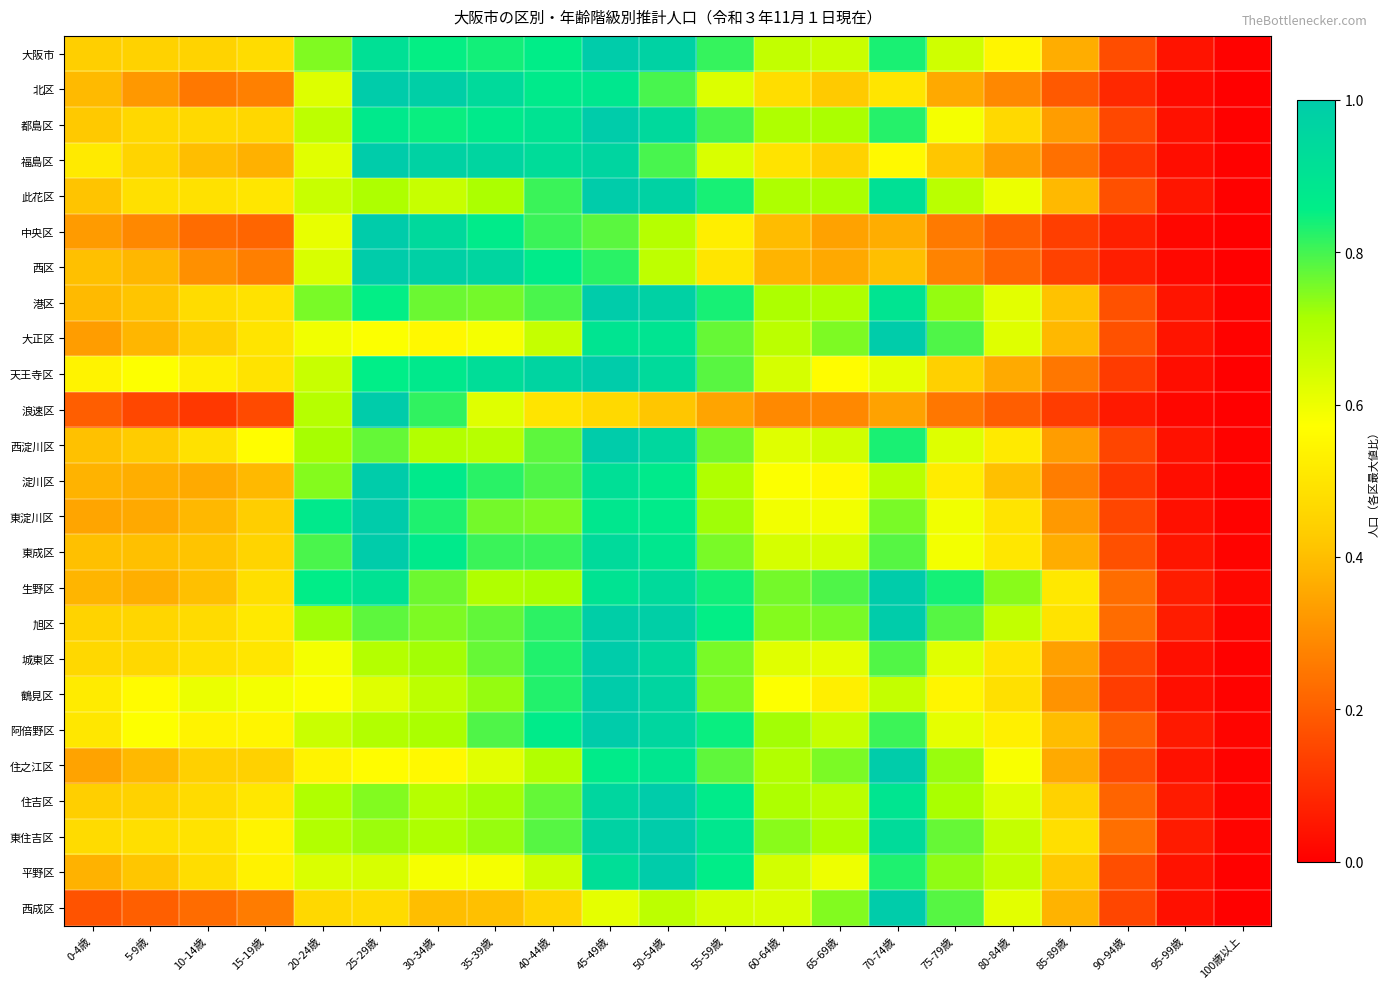

Reading left to right, extract all data points from this chart.

大阪市: 0-4歳=0.4	5-9歳=0.4	10-14歳=0.5	15-19歳=0.5	20-24歳=0.7	25-29歳=0.9	30-34歳=0.9	35-39歳=0.8	40-44歳=0.9	45-49歳=1.0	50-54歳=1.0	55-59歳=0.8	60-64歳=0.7	65-69歳=0.7	70-74歳=0.8	75-79歳=0.7	80-84歳=0.5	85-89歳=0.4	90-94歳=0.2	95-99歳=0.0	100歳以上=0.0
北区: 0-4歳=0.4	5-9歳=0.3	10-14歳=0.3	15-19歳=0.3	20-24歳=0.6	25-29歳=1.0	30-34歳=1.0	35-39歳=0.9	40-44歳=0.9	45-49歳=0.9	50-54歳=0.8	55-59歳=0.6	60-64歳=0.5	65-69歳=0.4	70-74歳=0.5	75-79歳=0.4	80-84歳=0.3	85-89歳=0.2	90-94歳=0.1	95-99歳=0.0	100歳以上=0.0
都島区: 0-4歳=0.4	5-9歳=0.5	10-14歳=0.5	15-19歳=0.5	20-24歳=0.7	25-29歳=0.9	30-34歳=0.8	35-39歳=0.9	40-44歳=0.9	45-49歳=1.0	50-54歳=0.9	55-59歳=0.8	60-64歳=0.7	65-69歳=0.7	70-74歳=0.8	75-79歳=0.6	80-84歳=0.5	85-89歳=0.3	90-94歳=0.2	95-99歳=0.0	100歳以上=0.0
福島区: 0-4歳=0.5	5-9歳=0.5	10-14歳=0.4	15-19歳=0.4	20-24歳=0.6	25-29歳=1.0	30-34歳=1.0	35-39歳=1.0	40-44歳=0.9	45-49歳=1.0	50-54歳=0.8	55-59歳=0.6	60-64歳=0.5	65-69歳=0.4	70-74歳=0.6	75-79歳=0.4	80-84歳=0.3	85-89歳=0.2	90-94歳=0.1	95-99歳=0.0	100歳以上=0.0
此花区: 0-4歳=0.4	5-9歳=0.5	10-14歳=0.5	15-19歳=0.5	20-24歳=0.7	25-29歳=0.7	30-34歳=0.7	35-39歳=0.7	40-44歳=0.8	45-49歳=1.0	50-54歳=1.0	55-59歳=0.8	60-64歳=0.7	65-69歳=0.7	70-74歳=0.9	75-79歳=0.7	80-84歳=0.6	85-89歳=0.4	90-94歳=0.2	95-99歳=0.0	100歳以上=0.0
中央区: 0-4歳=0.3	5-9歳=0.3	10-14歳=0.2	15-19歳=0.2	20-24歳=0.6	25-29歳=1.0	30-34歳=0.9	35-39歳=0.9	40-44歳=0.8	45-49歳=0.8	50-54歳=0.7	55-59歳=0.5	60-64歳=0.4	65-69歳=0.3	70-74歳=0.4	75-79歳=0.3	80-84歳=0.2	85-89歳=0.1	90-94歳=0.1	95-99歳=0.0	100歳以上=0.0
西区: 0-4歳=0.4	5-9歳=0.4	10-14歳=0.3	15-19歳=0.3	20-24歳=0.6	25-29歳=1.0	30-34歳=1.0	35-39歳=1.0	40-44歳=0.9	45-49歳=0.8	50-54歳=0.7	55-59歳=0.5	60-64歳=0.4	65-69歳=0.4	70-74歳=0.4	75-79歳=0.3	80-84歳=0.2	85-89歳=0.1	90-94歳=0.1	95-99歳=0.0	100歳以上=0.0
港区: 0-4歳=0.4	5-9歳=0.4	10-14歳=0.5	15-19歳=0.5	20-24歳=0.8	25-29歳=0.9	30-34歳=0.8	35-39歳=0.8	40-44歳=0.8	45-49歳=1.0	50-54歳=1.0	55-59歳=0.8	60-64歳=0.7	65-69歳=0.7	70-74歳=0.9	75-79歳=0.7	80-84歳=0.6	85-89歳=0.4	90-94歳=0.2	95-99歳=0.0	100歳以上=0.0
大正区: 0-4歳=0.3	5-9歳=0.4	10-14歳=0.4	15-19歳=0.5	20-24歳=0.6	25-29歳=0.6	30-34歳=0.6	35-39歳=0.6	40-44歳=0.7	45-49歳=0.9	50-54歳=0.9	55-59歳=0.8	60-64歳=0.7	65-69歳=0.8	70-74歳=1.0	75-79歳=0.8	80-84歳=0.6	85-89歳=0.4	90-94歳=0.2	95-99歳=0.0	100歳以上=0.0
天王寺区: 0-4歳=0.5	5-9歳=0.6	10-14歳=0.5	15-19歳=0.5	20-24歳=0.7	25-29歳=0.9	30-34歳=0.9	35-39歳=0.9	40-44歳=1.0	45-49歳=1.0	50-54歳=0.9	55-59歳=0.8	60-64歳=0.6	65-69歳=0.6	70-74歳=0.6	75-79歳=0.4	80-84歳=0.4	85-89歳=0.3	90-94歳=0.1	95-99歳=0.0	100歳以上=0.0
浪速区: 0-4歳=0.2	5-9歳=0.2	10-14歳=0.1	15-19歳=0.2	20-24歳=0.7	25-29歳=1.0	30-34歳=0.8	35-39歳=0.6	40-44歳=0.5	45-49歳=0.5	50-54歳=0.4	55-59歳=0.3	60-64歳=0.3	65-69歳=0.3	70-74歳=0.3	75-79歳=0.3	80-84歳=0.2	85-89歳=0.1	90-94歳=0.1	95-99歳=0.0	100歳以上=0.0
西淀川区: 0-4歳=0.4	5-9歳=0.4	10-14歳=0.5	15-19歳=0.6	20-24歳=0.7	25-29歳=0.8	30-34歳=0.7	35-39歳=0.7	40-44歳=0.8	45-49歳=1.0	50-54歳=1.0	55-59歳=0.8	60-64歳=0.6	65-69歳=0.6	70-74歳=0.8	75-79歳=0.6	80-84歳=0.5	85-89歳=0.3	90-94歳=0.1	95-99歳=0.0	100歳以上=0.0
淀川区: 0-4歳=0.4	5-9歳=0.4	10-14歳=0.4	15-19歳=0.4	20-24歳=0.7	25-29歳=1.0	30-34歳=0.9	35-39歳=0.8	40-44歳=0.8	45-49歳=0.9	50-54歳=0.9	55-59歳=0.7	60-64歳=0.6	65-69歳=0.6	70-74歳=0.7	75-79歳=0.5	80-84歳=0.4	85-89歳=0.3	90-94歳=0.1	95-99歳=0.0	100歳以上=0.0
東淀川区: 0-4歳=0.3	5-9歳=0.4	10-14歳=0.4	15-19歳=0.4	20-24歳=0.9	25-29歳=1.0	30-34歳=0.8	35-39歳=0.8	40-44歳=0.8	45-49歳=0.9	50-54歳=0.9	55-59歳=0.7	60-64歳=0.6	65-69歳=0.6	70-74歳=0.8	75-79歳=0.6	80-84歳=0.5	85-89歳=0.3	90-94歳=0.2	95-99歳=0.0	100歳以上=0.0
東成区: 0-4歳=0.4	5-9歳=0.4	10-14歳=0.4	15-19歳=0.5	20-24歳=0.8	25-29歳=1.0	30-34歳=0.9	35-39歳=0.8	40-44歳=0.8	45-49歳=0.9	50-54歳=0.9	55-59歳=0.8	60-64歳=0.6	65-69歳=0.6	70-74歳=0.8	75-79歳=0.6	80-84歳=0.5	85-89歳=0.4	90-94歳=0.2	95-99歳=0.0	100歳以上=0.0
生野区: 0-4歳=0.4	5-9歳=0.4	10-14歳=0.4	15-19歳=0.5	20-24歳=0.9	25-29歳=0.9	30-34歳=0.8	35-39歳=0.7	40-44歳=0.7	45-49歳=0.9	50-54歳=0.9	55-59歳=0.8	60-64歳=0.8	65-69歳=0.8	70-74歳=1.0	75-79歳=0.8	80-84歳=0.7	85-89歳=0.5	90-94歳=0.2	95-99歳=0.1	100歳以上=0.0
旭区: 0-4歳=0.4	5-9歳=0.5	10-14歳=0.5	15-19歳=0.5	20-24歳=0.7	25-29歳=0.8	30-34歳=0.8	35-39歳=0.8	40-44歳=0.8	45-49歳=1.0	50-54歳=1.0	55-59歳=0.9	60-64歳=0.7	65-69歳=0.8	70-74歳=1.0	75-79歳=0.8	80-84歳=0.7	85-89歳=0.5	90-94歳=0.2	95-99歳=0.1	100歳以上=0.0
城東区: 0-4歳=0.5	5-9歳=0.5	10-14歳=0.5	15-19歳=0.5	20-24歳=0.6	25-29歳=0.7	30-34歳=0.7	35-39歳=0.8	40-44歳=0.8	45-49歳=1.0	50-54歳=0.9	55-59歳=0.8	60-64歳=0.6	65-69歳=0.6	70-74歳=0.8	75-79歳=0.6	80-84歳=0.5	85-89歳=0.3	90-94歳=0.1	95-99歳=0.0	100歳以上=0.0
鶴見区: 0-4歳=0.5	5-9歳=0.6	10-14歳=0.6	15-19歳=0.6	20-24歳=0.6	25-29歳=0.6	30-34歳=0.7	35-39歳=0.7	40-44歳=0.8	45-49歳=1.0	50-54歳=1.0	55-59歳=0.8	60-64歳=0.6	65-69歳=0.5	70-74歳=0.7	75-79歳=0.5	80-84歳=0.5	85-89歳=0.3	90-94歳=0.1	95-99歳=0.0	100歳以上=0.0
阿倍野区: 0-4歳=0.5	5-9歳=0.6	10-14歳=0.5	15-19歳=0.5	20-24歳=0.7	25-29歳=0.7	30-34歳=0.7	35-39歳=0.8	40-44歳=0.9	45-49歳=1.0	50-54歳=1.0	55-59歳=0.8	60-64歳=0.7	65-69歳=0.7	70-74歳=0.8	75-79歳=0.6	80-84歳=0.5	85-89歳=0.4	90-94歳=0.2	95-99歳=0.1	100歳以上=0.0
住之江区: 0-4歳=0.3	5-9歳=0.4	10-14歳=0.4	15-19歳=0.4	20-24歳=0.5	25-29歳=0.6	30-34歳=0.6	35-39歳=0.6	40-44歳=0.7	45-49歳=0.9	50-54歳=0.9	55-59歳=0.8	60-64歳=0.7	65-69歳=0.8	70-74歳=1.0	75-79歳=0.7	80-84歳=0.6	85-89歳=0.4	90-94歳=0.2	95-99歳=0.0	100歳以上=0.0
住吉区: 0-4歳=0.4	5-9歳=0.4	10-14歳=0.5	15-19歳=0.5	20-24歳=0.7	25-29歳=0.7	30-34歳=0.7	35-39歳=0.7	40-44歳=0.8	45-49歳=1.0	50-54歳=1.0	55-59歳=0.9	60-64歳=0.7	65-69歳=0.7	70-74歳=0.9	75-79歳=0.7	80-84歳=0.6	85-89歳=0.4	90-94歳=0.2	95-99歳=0.1	100歳以上=0.0
東住吉区: 0-4歳=0.5	5-9歳=0.5	10-14歳=0.5	15-19歳=0.5	20-24歳=0.7	25-29歳=0.7	30-34歳=0.7	35-39歳=0.7	40-44歳=0.8	45-49歳=1.0	50-54歳=1.0	55-59歳=0.9	60-64歳=0.7	65-69歳=0.7	70-74歳=0.9	75-79歳=0.8	80-84歳=0.7	85-89歳=0.5	90-94歳=0.2	95-99歳=0.1	100歳以上=0.0
平野区: 0-4歳=0.4	5-9歳=0.4	10-14歳=0.5	15-19歳=0.5	20-24歳=0.6	25-29歳=0.6	30-34歳=0.6	35-39歳=0.6	40-44歳=0.7	45-49歳=0.9	50-54歳=1.0	55-59歳=0.9	60-64歳=0.6	65-69歳=0.6	70-74歳=0.8	75-79歳=0.7	80-84歳=0.7	85-89歳=0.4	90-94歳=0.2	95-99歳=0.0	100歳以上=0.0
西成区: 0-4歳=0.2	5-9歳=0.2	10-14歳=0.2	15-19歳=0.3	20-24歳=0.5	25-29歳=0.5	30-34歳=0.4	35-39歳=0.4	40-44歳=0.5	45-49歳=0.6	50-54歳=0.7	55-59歳=0.6	60-64歳=0.6	65-69歳=0.7	70-74歳=1.0	75-79歳=0.8	80-84歳=0.6	85-89歳=0.4	90-94歳=0.2	95-99歳=0.0	100歳以上=0.0